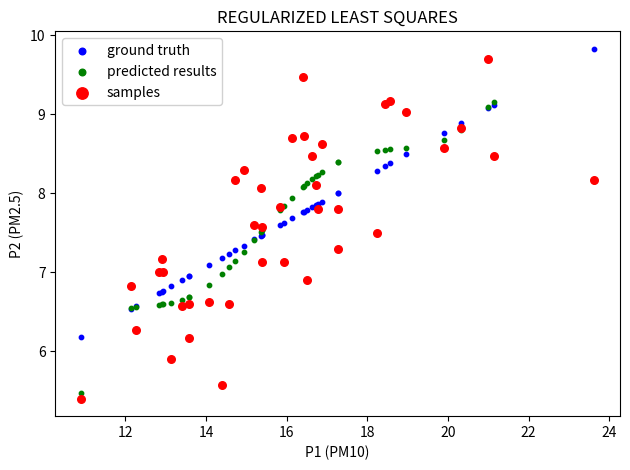

Which series reaches the minimum Y coordinate?

samples